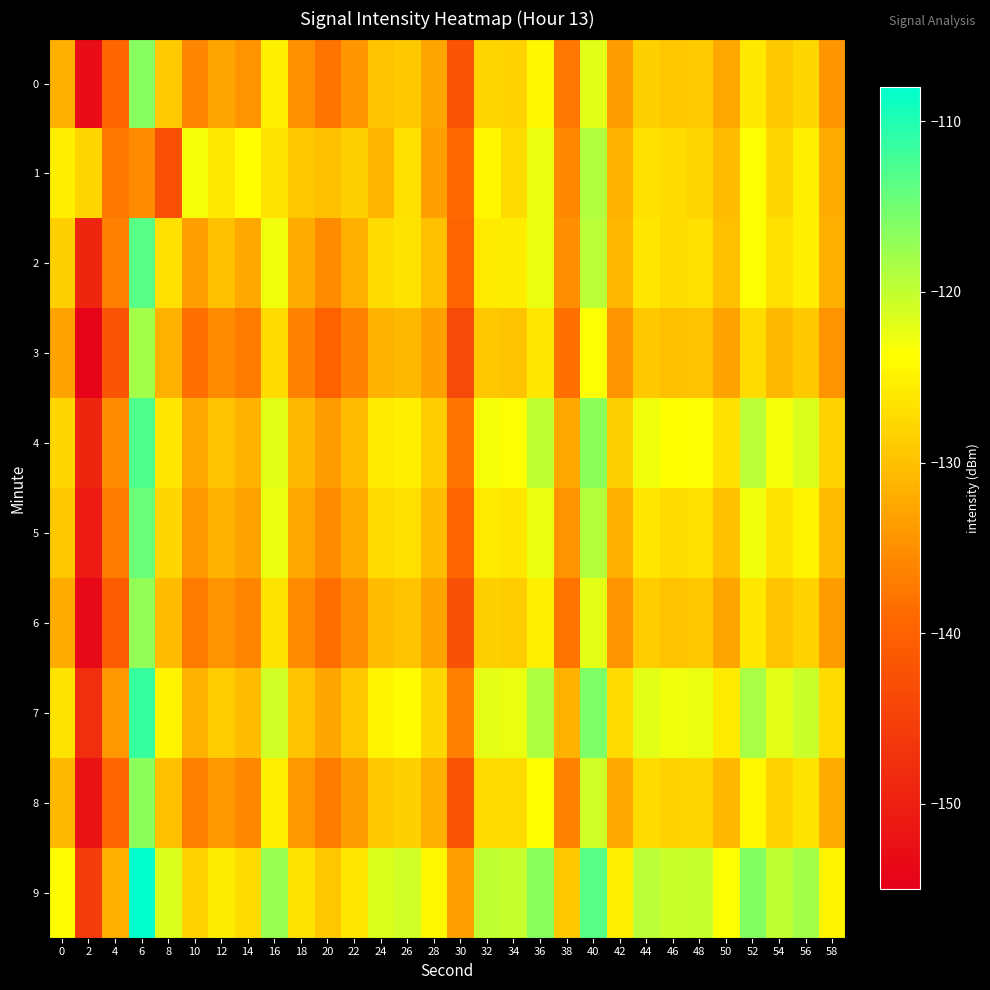

Reading left to right, transcribe all the data shown in this chart.

0: 0=-131.7	2=-152.8	4=-139.3	6=-116.4	8=-129.0	10=-136.0	12=-132.9	14=-134.6	16=-125.2	18=-134.9	20=-137.9	22=-134.3	24=-129.8	26=-129.1	28=-132.9	30=-142.0	32=-128.0	34=-128.3	36=-124.6	38=-137.7	40=-121.9	42=-133.7	44=-128.4	46=-129.5	48=-129.0	50=-132.5	52=-125.9	54=-129.2	56=-127.7	58=-134.3
1: 0=-125.3	2=-127.9	4=-137.3	6=-135.4	8=-142.6	10=-123.1	12=-125.9	14=-123.9	16=-126.4	18=-129.3	20=-130.1	22=-128.5	24=-131.2	26=-126.8	28=-133.5	30=-138.9	32=-124.6	34=-127.1	36=-122.5	38=-135.8	40=-119.0	42=-131.3	44=-126.7	46=-127.2	48=-127.9	50=-130.6	52=-123.5	54=-127.8	56=-125.3	58=-132.1
2: 0=-128.5	2=-149.1	4=-136.8	6=-113.5	8=-126.8	10=-133.5	12=-130.1	14=-132.5	16=-122.8	18=-132.1	20=-135.5	22=-131.8	24=-127.1	26=-126.5	28=-130.1	30=-139.5	32=-125.8	34=-125.5	36=-122.5	38=-135.1	40=-119.5	42=-131.1	44=-126.1	46=-127.1	48=-126.8	50=-130.1	52=-123.5	54=-126.8	56=-125.1	58=-131.8
3: 0=-133.1	2=-154.5	4=-141.8	6=-118.1	8=-131.5	10=-138.1	12=-135.5	14=-137.1	16=-127.5	18=-136.5	20=-139.8	22=-136.5	24=-131.5	26=-130.8	28=-133.5	30=-143.8	32=-129.5	34=-129.8	36=-126.1	38=-138.1	40=-123.5	42=-134.8	44=-129.1	46=-130.1	48=-129.8	50=-133.1	52=-127.1	54=-130.8	56=-129.1	58=-134.8
4: 0=-127.8	2=-149.1	4=-135.5	6=-112.8	8=-126.1	10=-132.5	12=-129.8	14=-131.5	16=-121.8	18=-130.8	20=-133.8	22=-130.5	24=-125.8	26=-125.1	28=-128.8	30=-137.8	32=-123.1	34=-123.5	36=-119.8	38=-132.5	40=-116.8	42=-128.5	44=-122.8	46=-123.8	48=-123.5	50=-126.8	52=-119.5	54=-123.1	56=-121.5	58=-128.1
5: 0=-129.5	2=-150.8	4=-137.1	6=-114.5	8=-127.8	10=-134.1	12=-131.5	14=-133.1	16=-122.5	18=-132.5	20=-135.5	22=-132.1	24=-127.5	26=-126.8	28=-130.5	30=-139.5	32=-125.8	34=-126.1	36=-122.5	38=-134.8	40=-119.1	42=-131.8	44=-126.1	46=-127.1	48=-126.8	50=-130.1	52=-122.8	54=-126.5	56=-124.8	58=-130.5
6: 0=-132.1	2=-153.5	4=-140.8	6=-117.1	8=-130.5	10=-137.1	12=-134.5	14=-136.1	16=-126.5	18=-135.5	20=-138.5	22=-135.1	24=-130.5	26=-129.8	28=-133.1	30=-142.5	32=-128.5	34=-128.8	36=-125.1	38=-137.8	40=-122.1	42=-134.5	44=-128.8	46=-129.8	48=-129.5	50=-132.8	52=-126.1	54=-129.8	56=-128.1	58=-133.8
7: 0=-126.5	2=-147.8	4=-134.1	6=-111.5	8=-124.8	10=-131.5	12=-128.8	14=-130.5	16=-120.8	18=-129.8	20=-132.8	22=-129.5	24=-124.8	26=-124.1	28=-127.8	30=-136.8	32=-122.1	34=-122.5	36=-118.8	38=-131.5	40=-115.8	42=-127.5	44=-121.8	46=-122.8	48=-122.5	50=-125.8	52=-118.5	54=-122.1	56=-120.5	58=-127.1
8: 0=-130.8	2=-152.1	4=-139.5	6=-116.8	8=-130.1	10=-136.8	12=-134.1	14=-135.8	16=-125.1	18=-134.1	20=-137.1	22=-133.8	24=-129.1	26=-128.5	28=-131.8	30=-141.8	32=-127.1	34=-127.5	36=-123.8	38=-136.5	40=-120.8	42=-132.5	44=-127.1	46=-128.1	48=-127.8	50=-131.1	52=-124.5	54=-128.1	56=-126.5	58=-132.1
9: 0=-124.1	2=-145.5	4=-131.8	6=-108.1	8=-121.5	10=-128.1	12=-125.5	14=-127.1	16=-117.5	18=-126.5	20=-129.5	22=-126.1	24=-121.5	26=-120.8	28=-124.5	30=-133.5	32=-119.8	34=-120.1	36=-116.5	38=-129.1	40=-113.5	42=-125.1	44=-119.5	46=-120.5	48=-120.1	50=-123.5	52=-116.1	54=-119.8	56=-118.1	58=-124.8